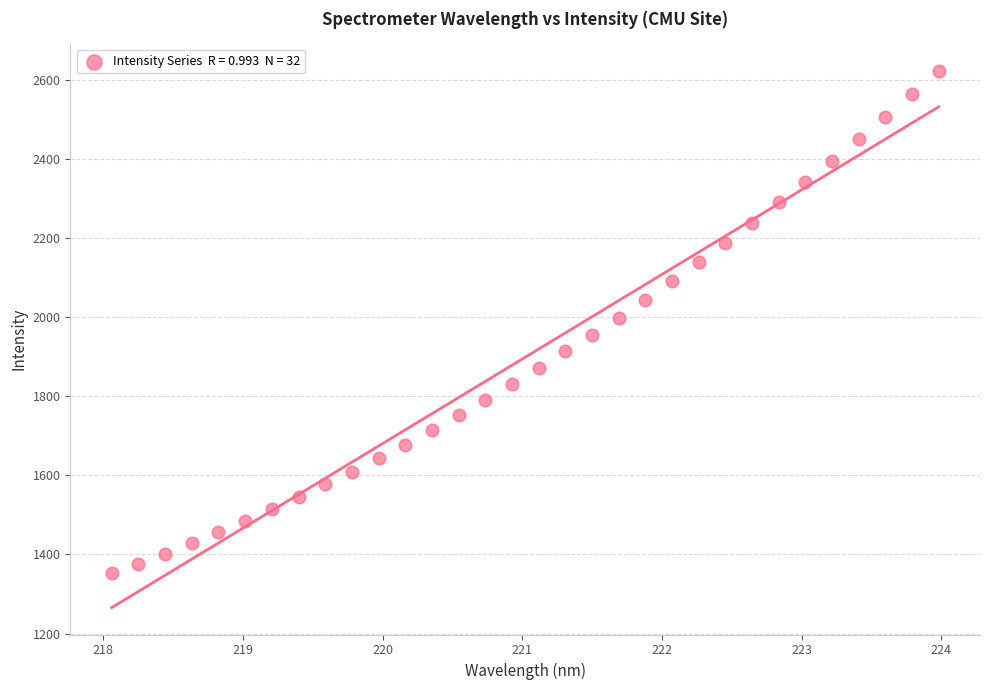

What is the range of Y values (max minus min)?

1270.5